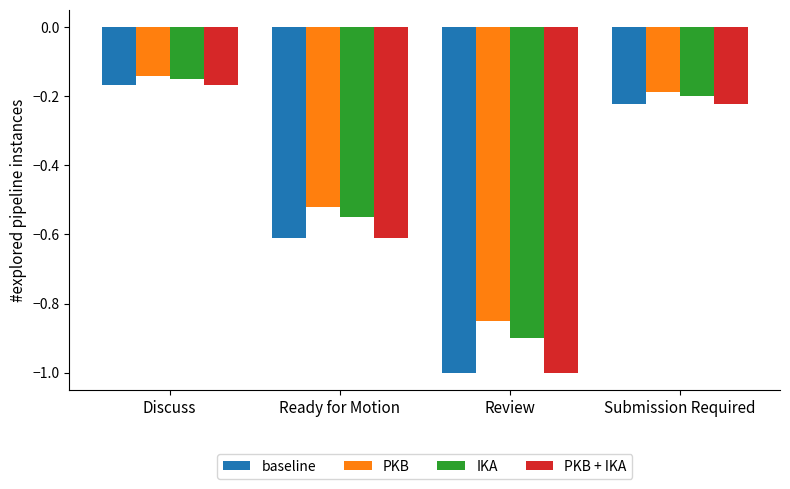

Is the value of IKA at Review greater than the value of PKB + IKA at Discuss?

No